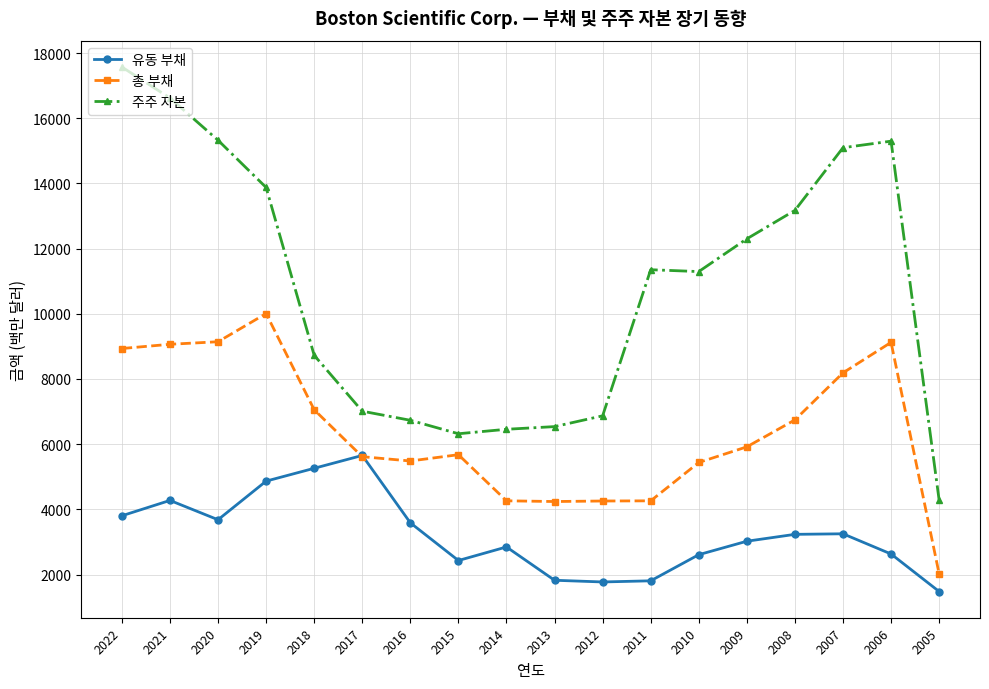

What is the difference between the second highest and second lowest values in the 총 부채 series?

4903